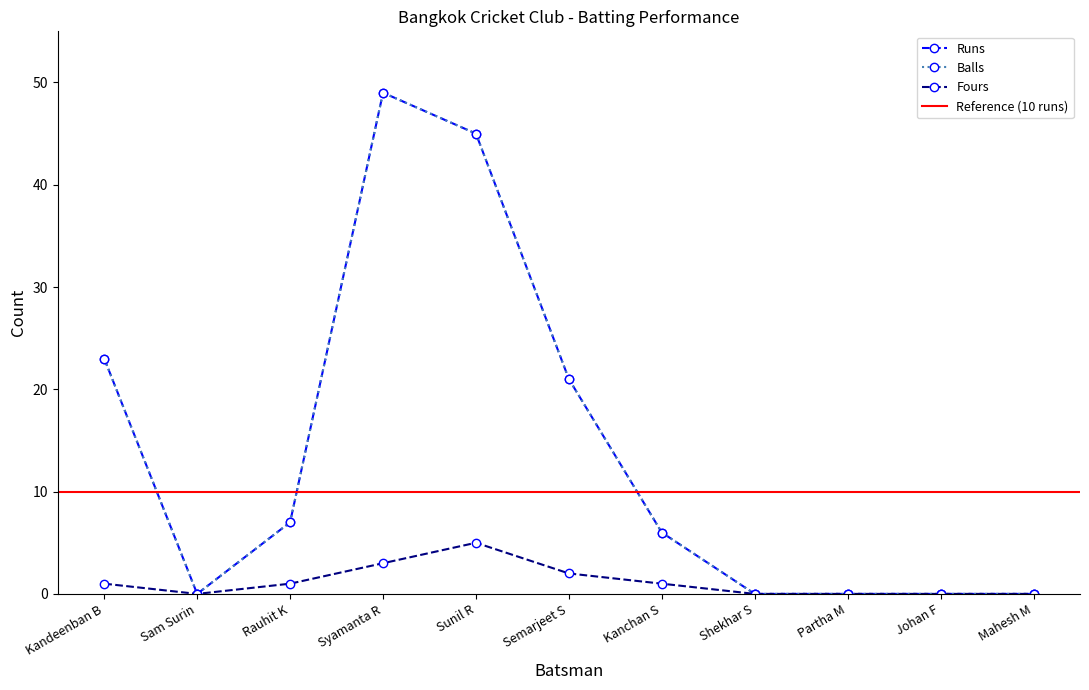

The value of Balls at Kandeenban B is 7. True or false?

False